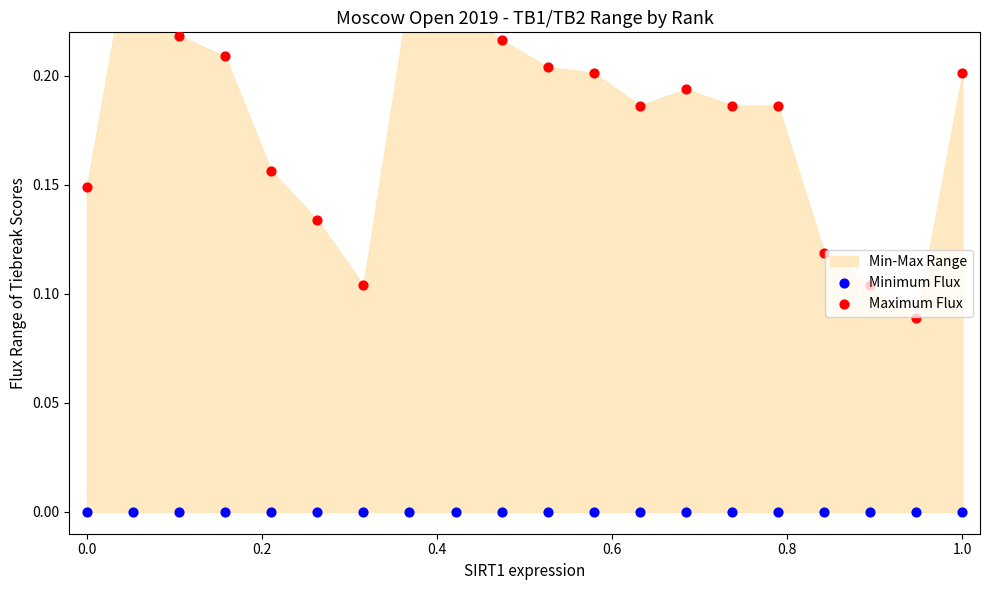

Which series contains the lowest Y value?

Minimum Flux